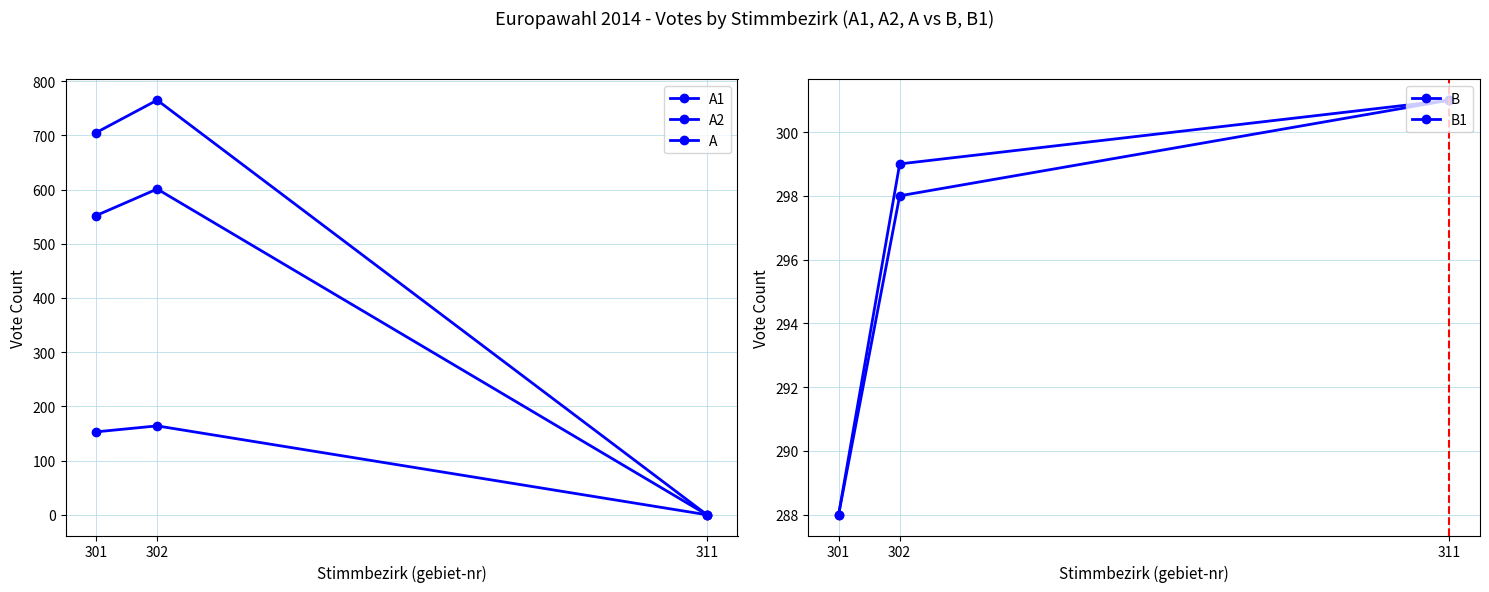

At how many categories does at least one series exceed 276?

3